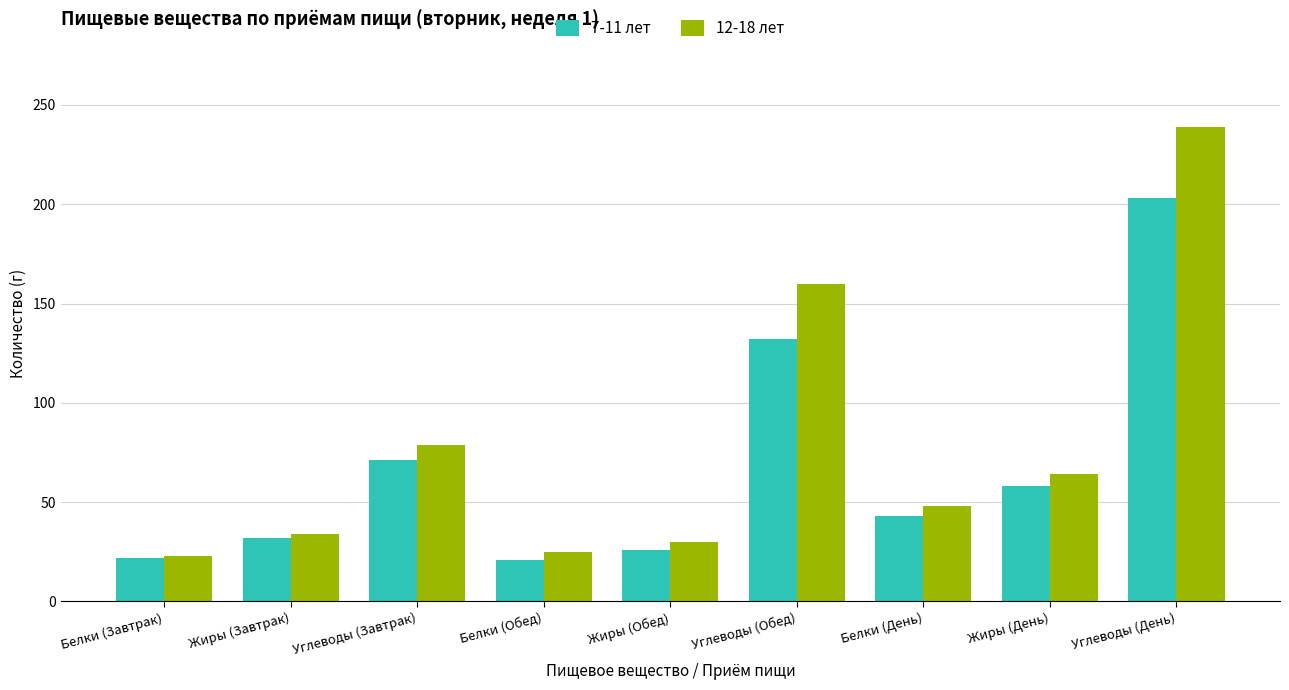

Which series has the largest total across all categories?

12-18 лет